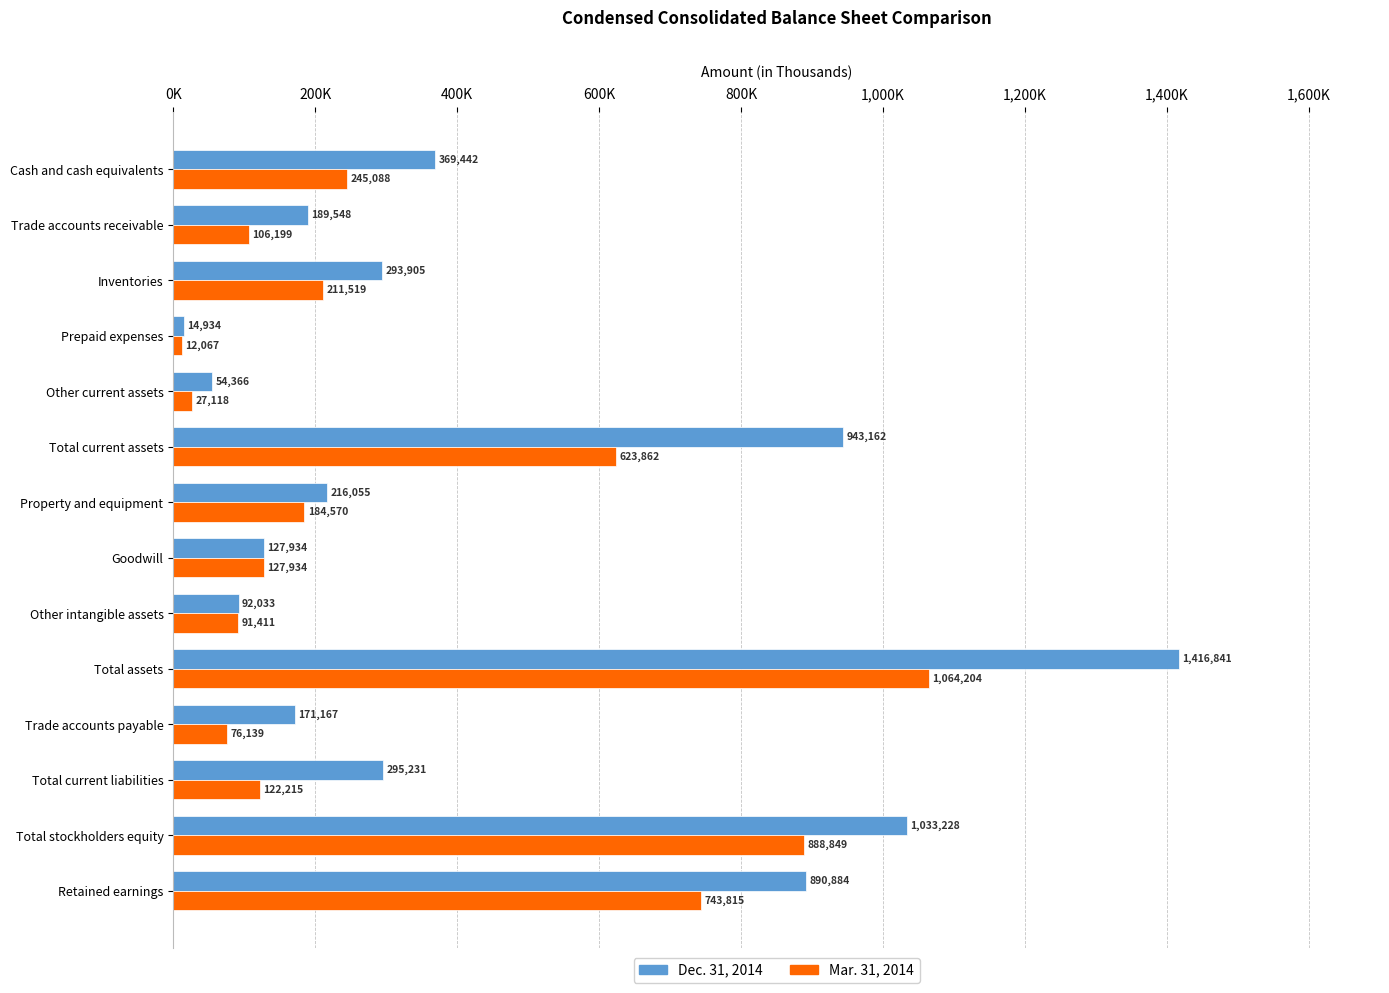

What are all the series names shown in the legend?

Dec. 31, 2014, Mar. 31, 2014